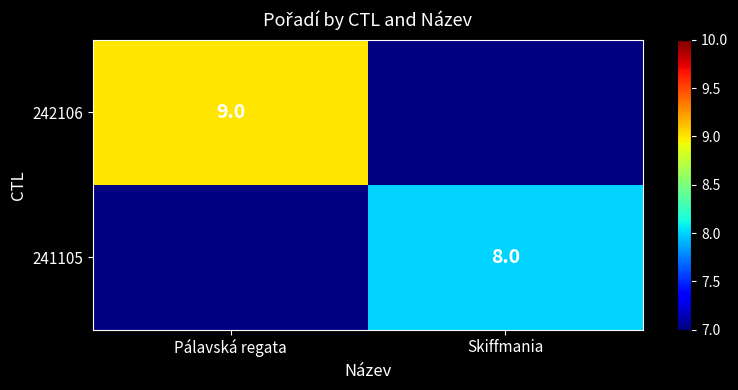

Rank the series by their average value, from lowest to highest.

242106, 241105